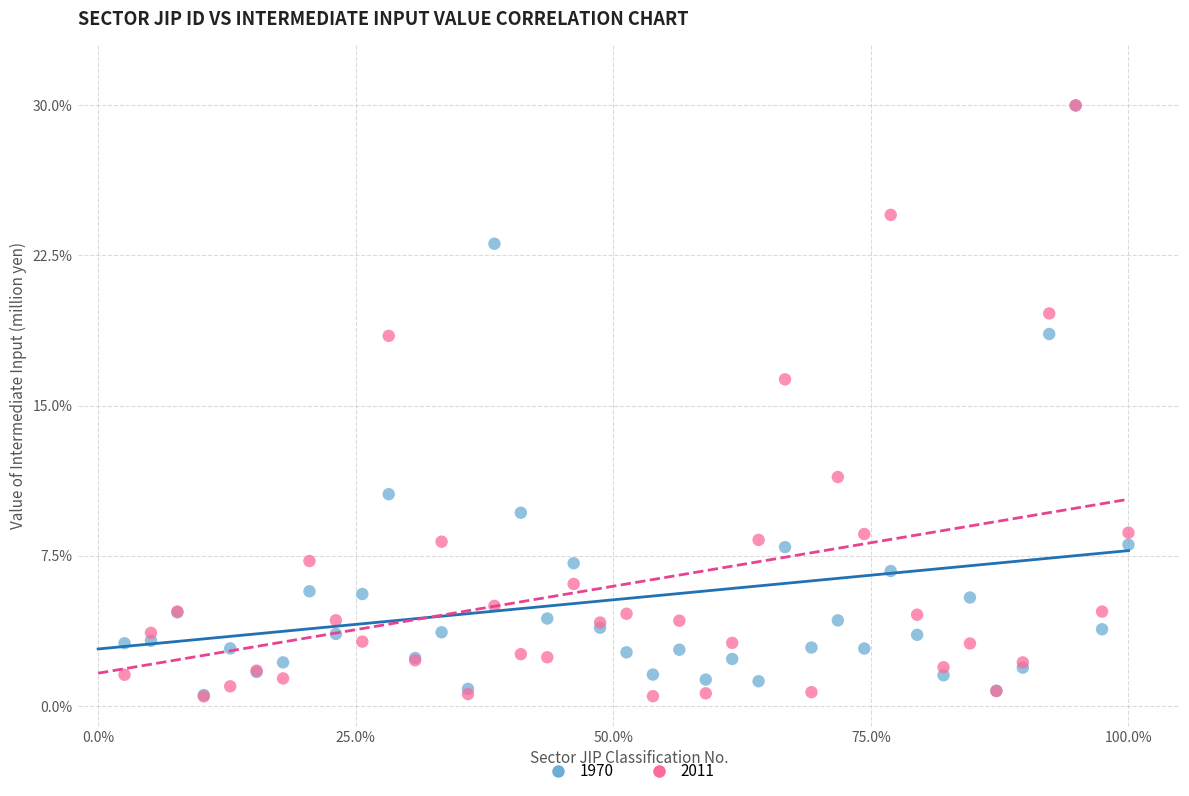

Across all series, what Y value is closest to 15?

16.3